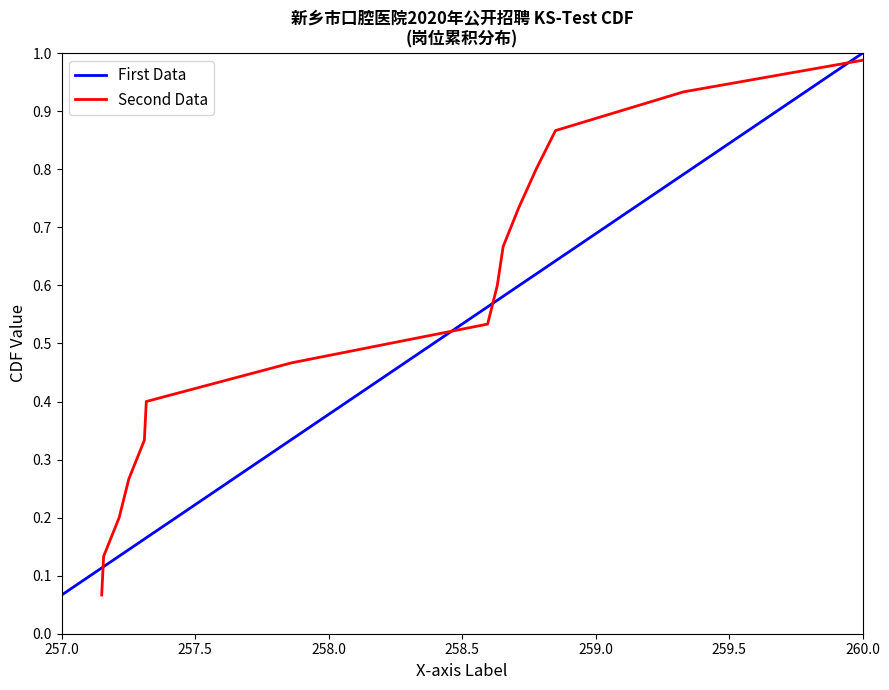

What is the smallest value displayed?

0.1